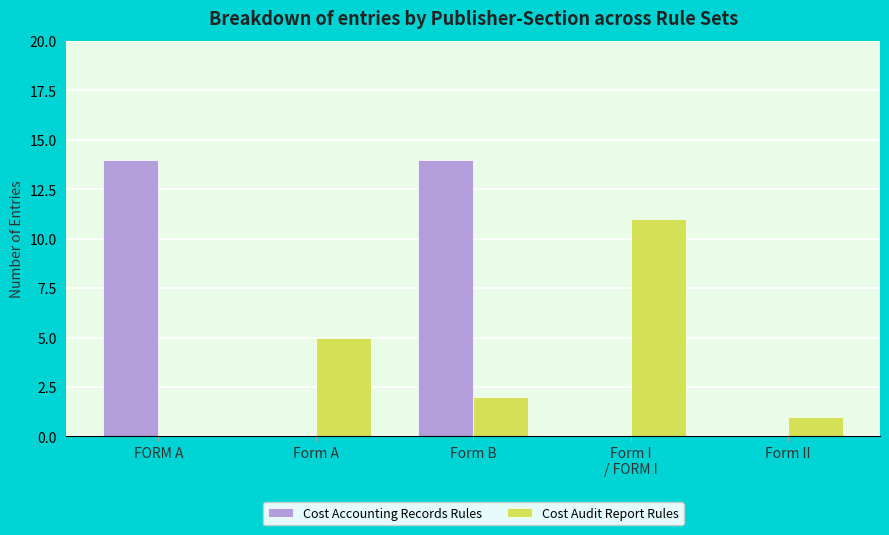

True or false: Cost Accounting Records Rules has a value of 14 at Form B.

True